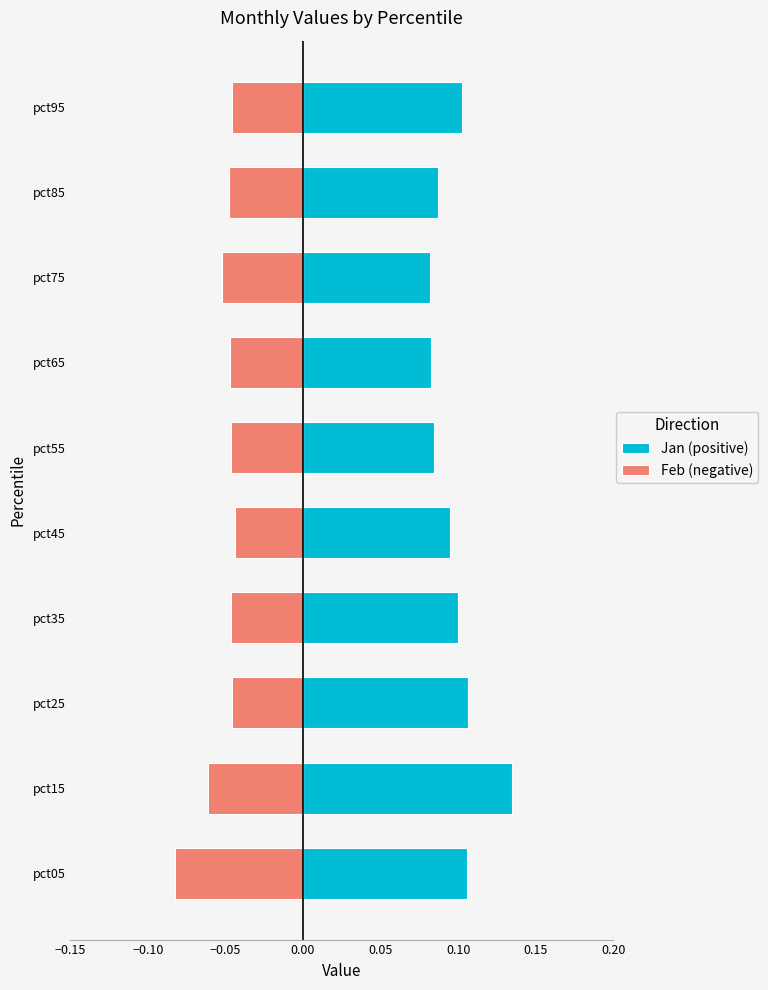

Does the chart contain any negative values?

Yes